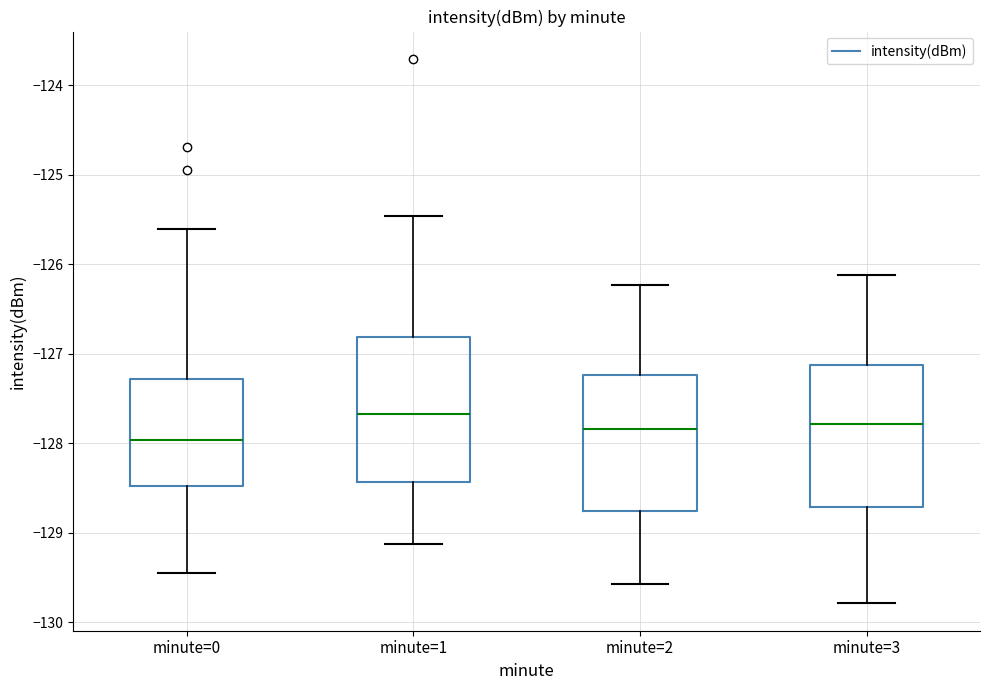

Which box has the highest median line?

minute=1